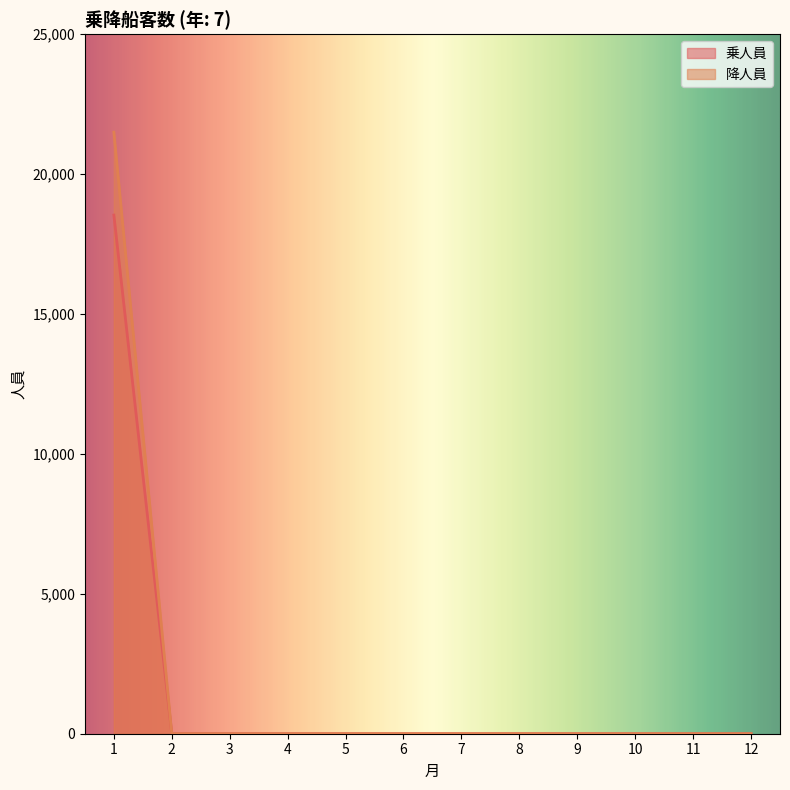

What are all the series names shown in the legend?

乗人員, 降人員